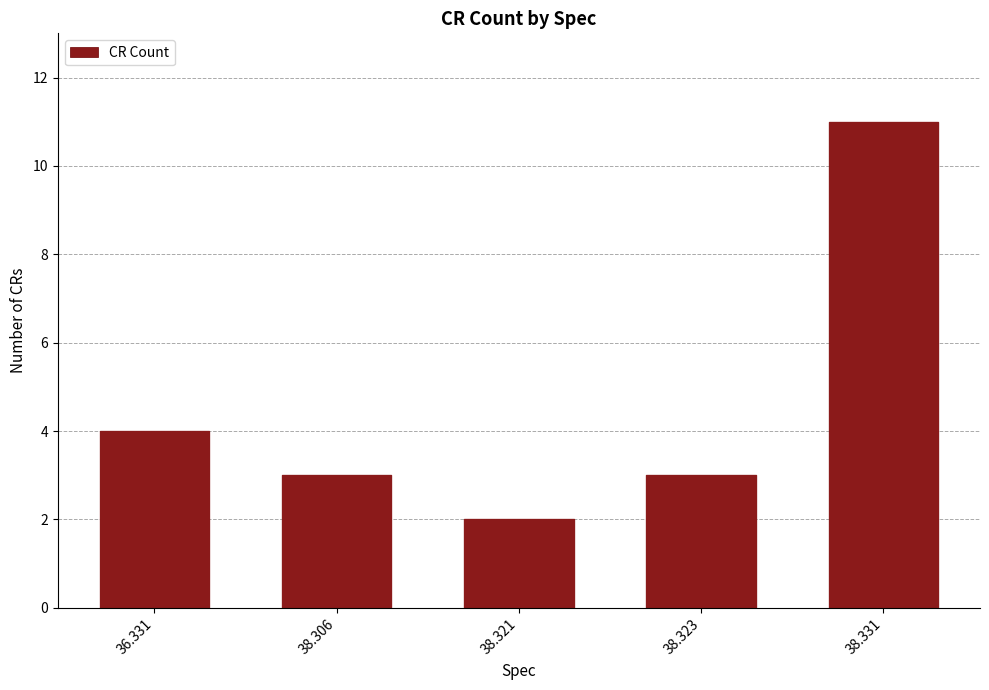

How many values are between 3 and 4?

3